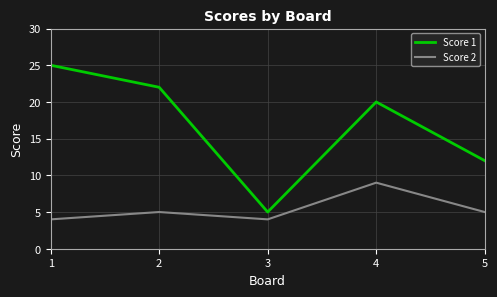

Where is Score 1 nearest to the value 15?

5